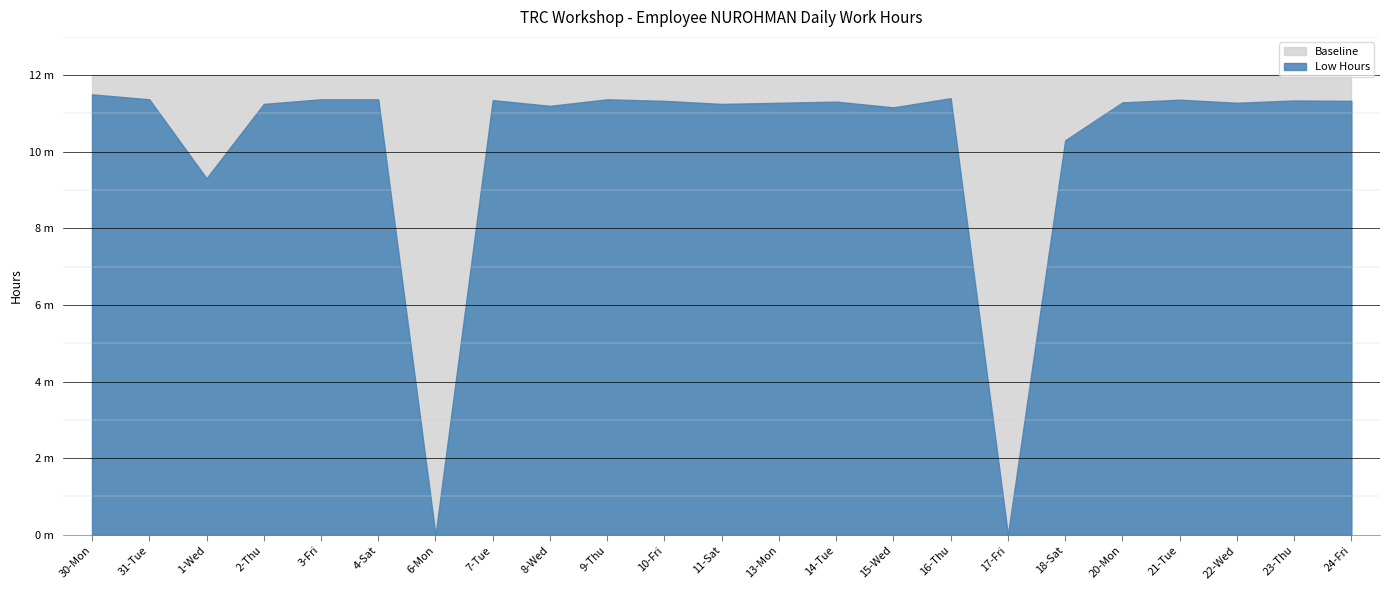

What position from the left is 10-Fri?

11